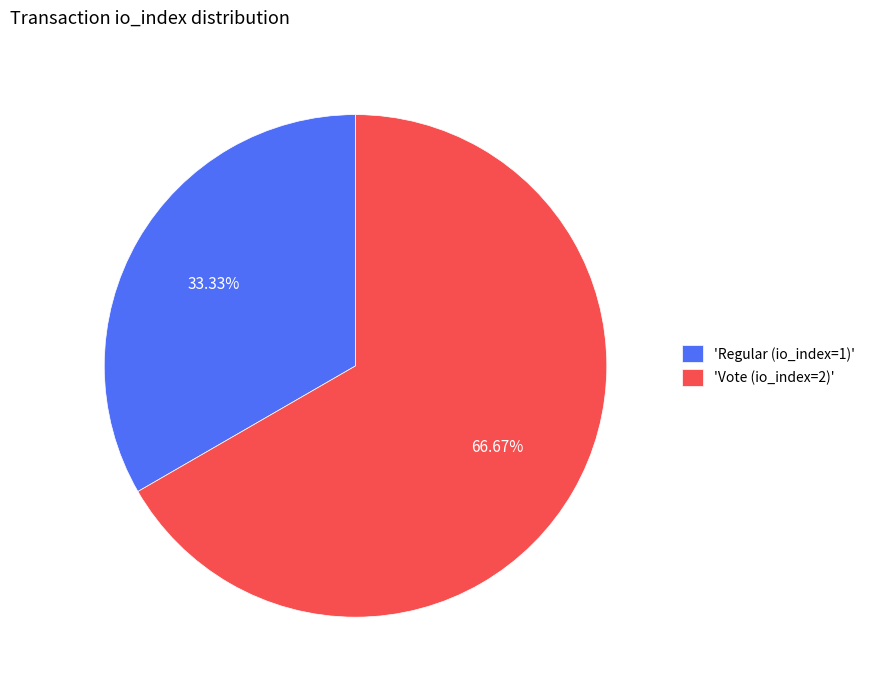

Which slice represents more than half of the pie?

'Vote (io_index=2)'